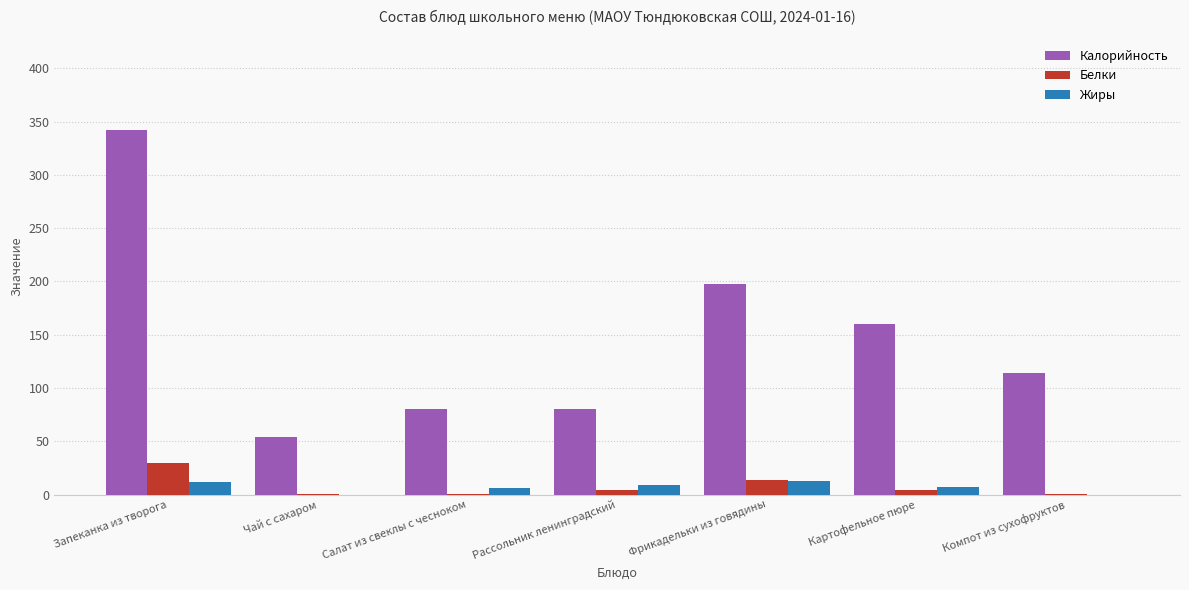

Which series has the largest total across all categories?

Калорийность